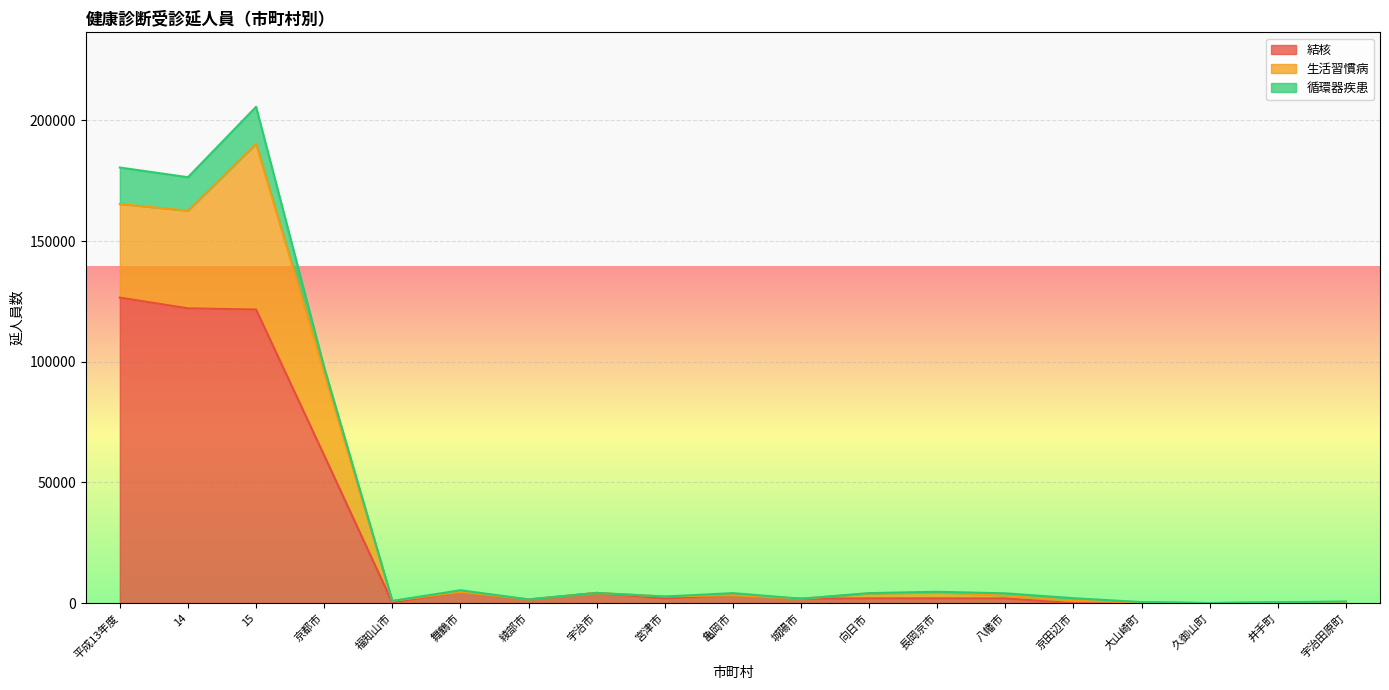

The value of 循環器疾患 at 大山崎町 is 19. True or false?

True